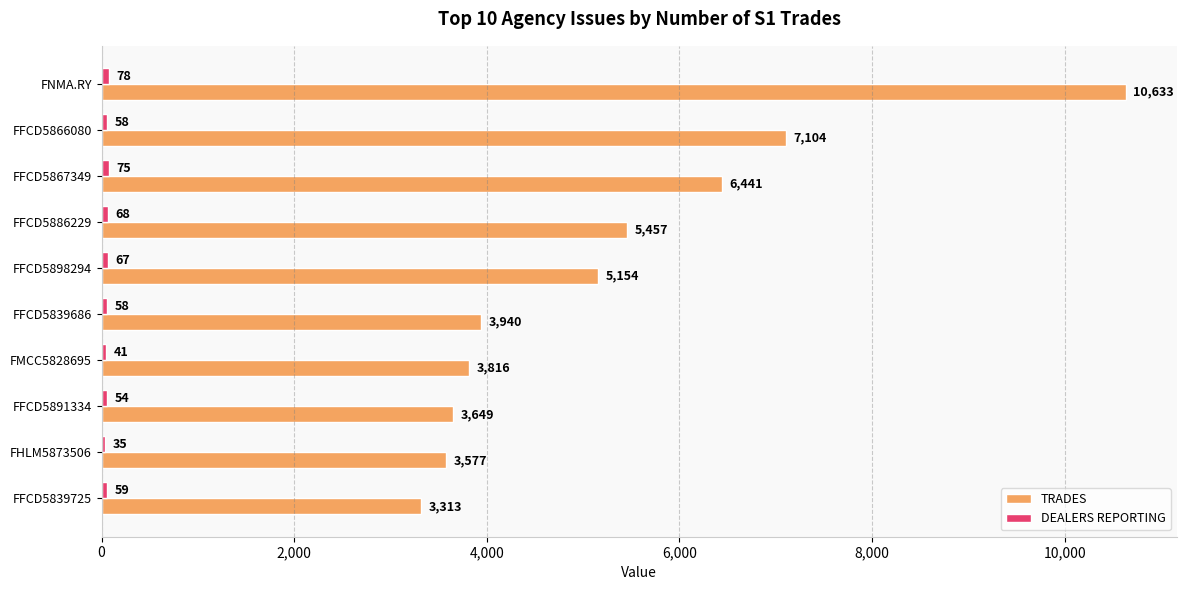

What is the difference between the maximum and second lowest values in the TRADES series?

7056